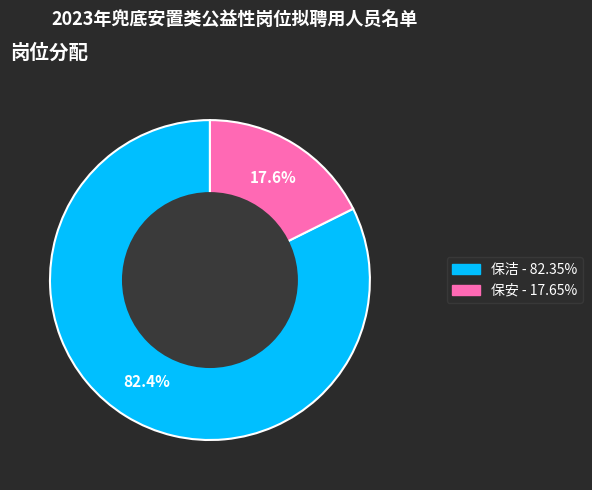

Combined, what portion of the pie is 保洁 and 保安?

100.0%